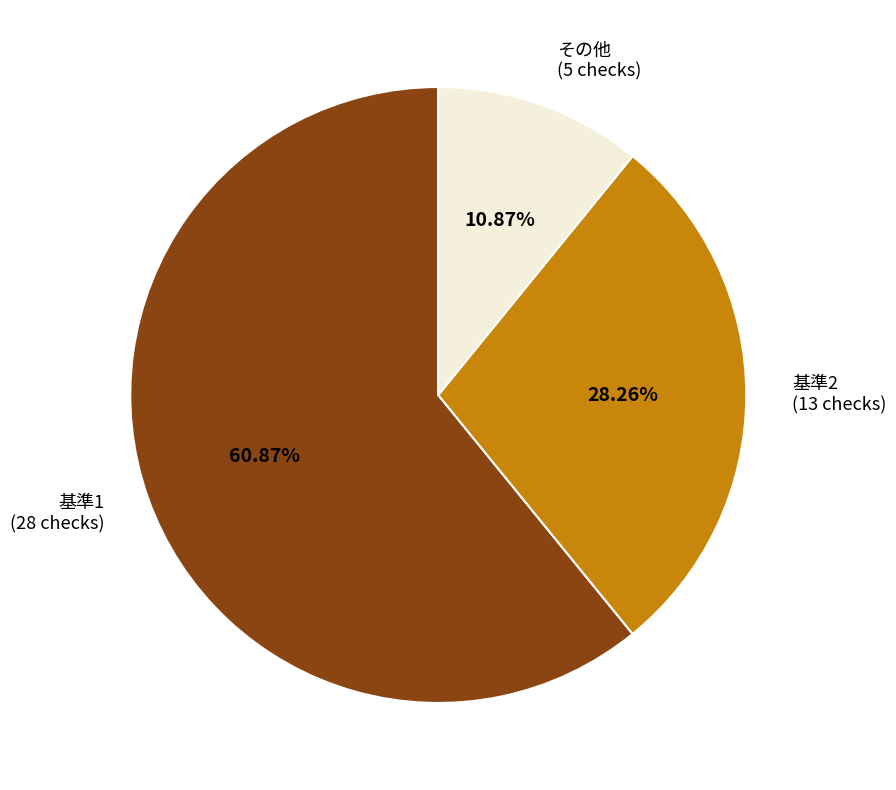

Rank the categories by value from lowest to highest.

3-, 1-, 2-